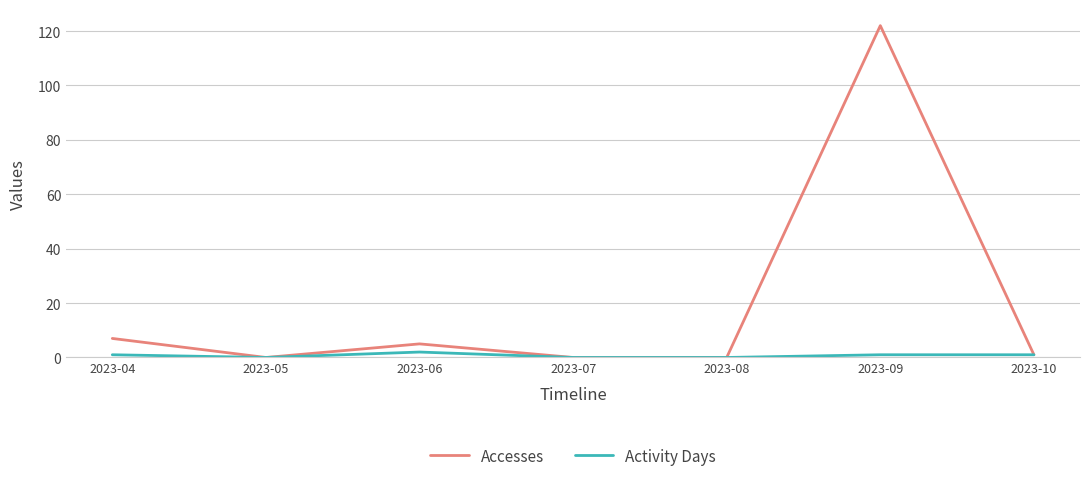

Is it true that Activity Days equals 0 at 2023-07?

True